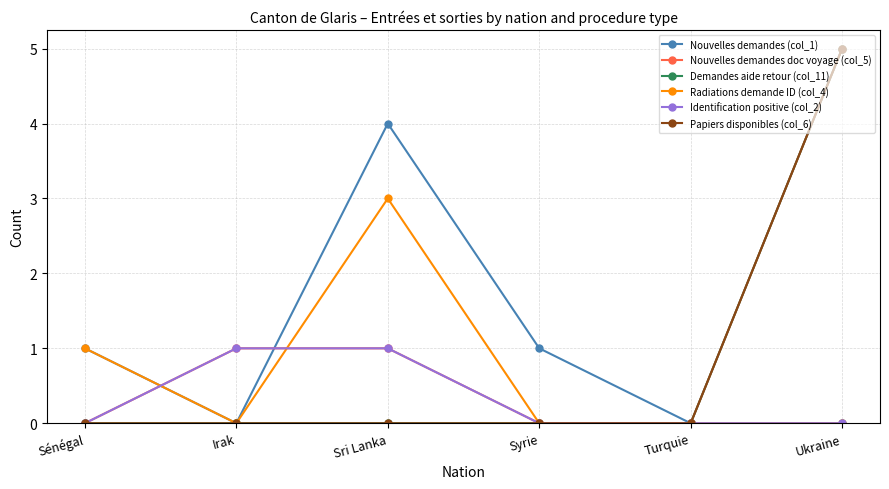

What is the spread (max minus min) of values at Ukraine?

5